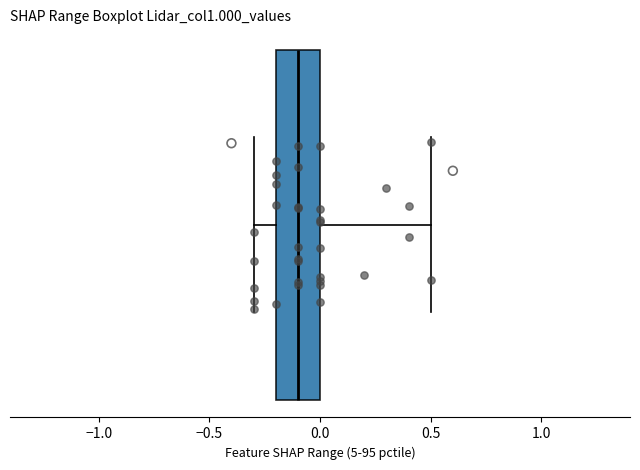

Read this box plot against the x-axis: the position of the median line, the range covered by the box, and the ends of both whiskers. The values are not printed on the chart, so give them approximately, as read against the axis.

median -0.1, box -0.2 to 0.0, whiskers -0.3 to 0.5